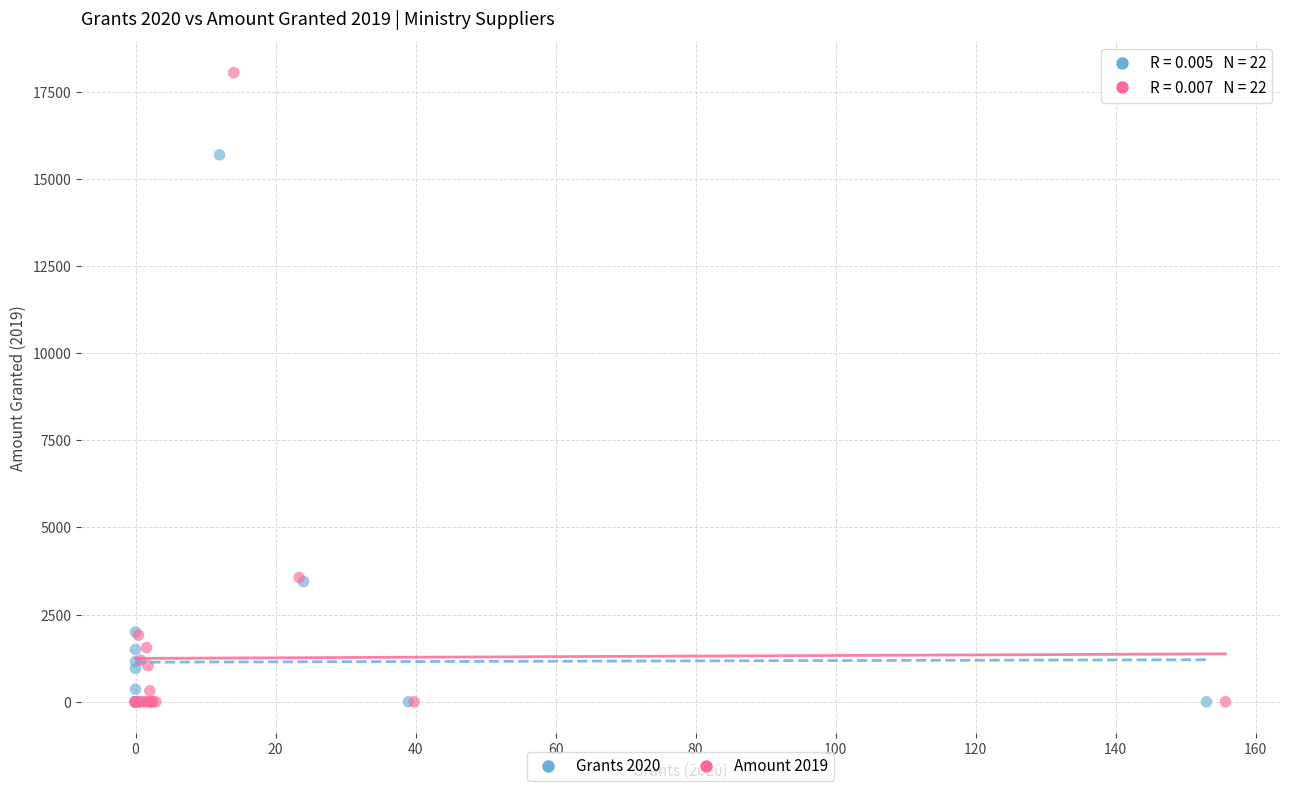

Which series reaches the maximum Y coordinate?

Amount 2019